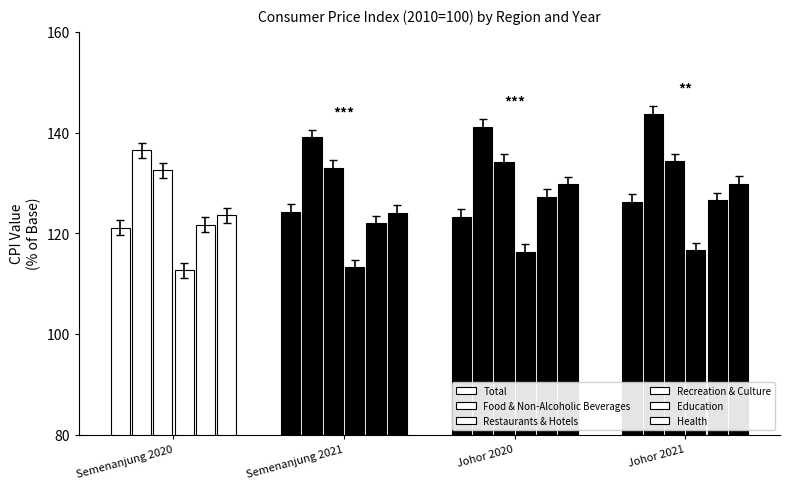

Reading left to right, what are all the values shown in this chart?

Total: 121.1	124.2	123.3	126.3
Food & Non-Alcoholic Beverages: 136.4	139.1	141.2	143.8
Restaurants & Hotels: 132.5	133.0	134.2	134.3
Recreation & Culture: 112.7	113.2	116.3	116.6
Education: 121.7	122.0	127.3	126.6
Health: 123.6	124.1	129.7	129.9